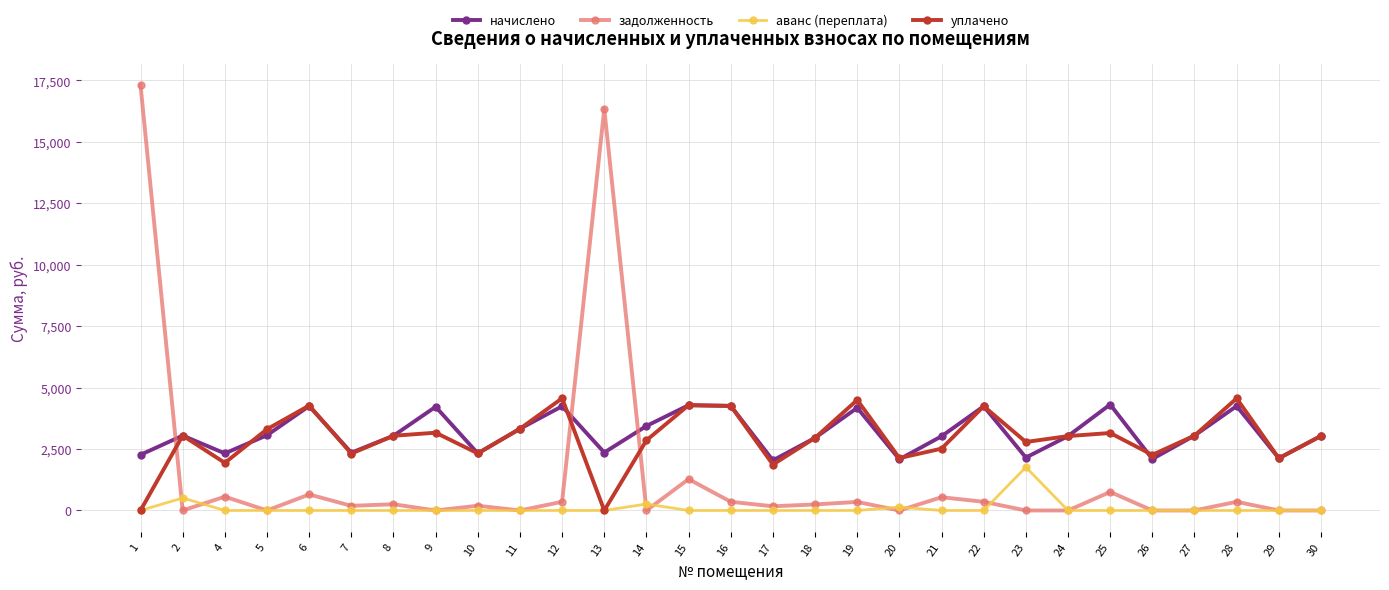

True or false: уплачено has more than 0 interior local peaks.

True